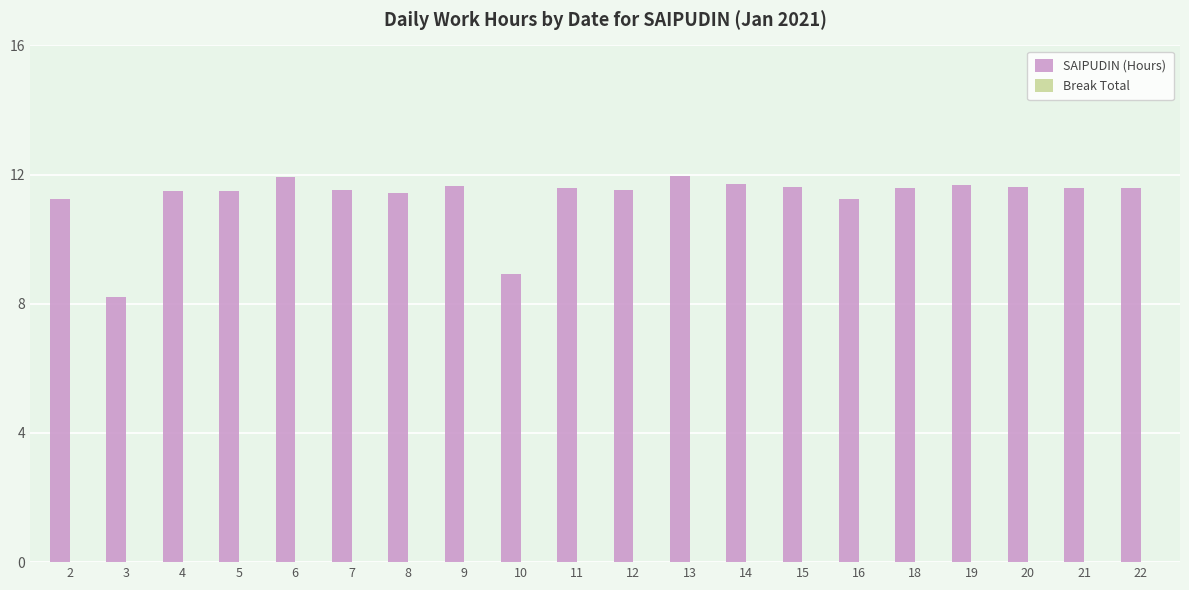

The value at 8 is 7.5. True or false?

False